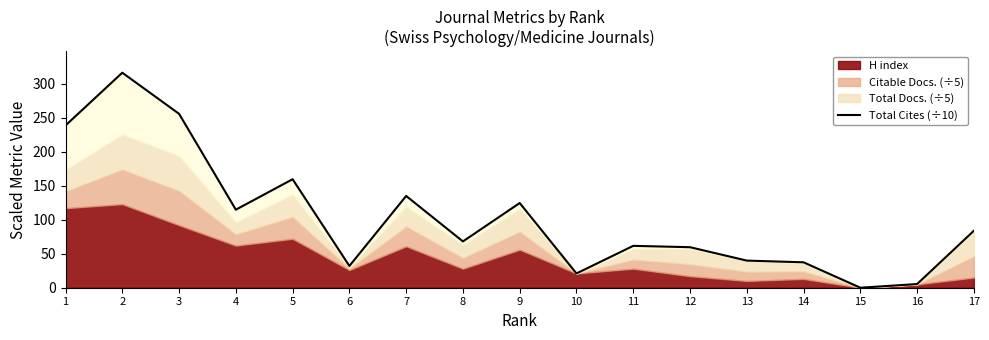

What is the difference between the values at 17 and 7?

51.2